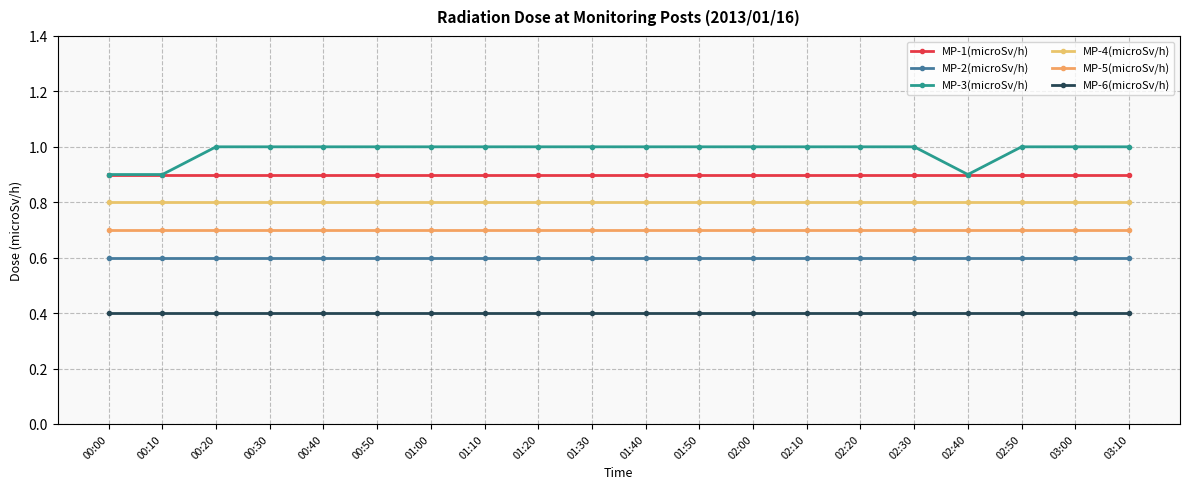

Which series changed the most between 00:40 and 01:20?

MP-1(microSv/h)